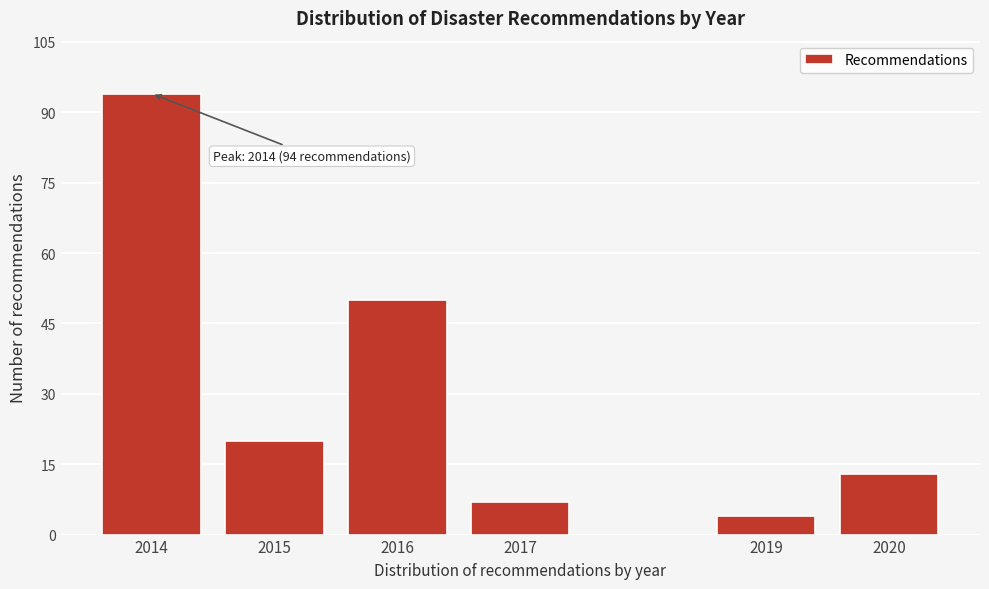

Reading right to left, list all the values displayed in this chart.

13	4	7	50	20	94